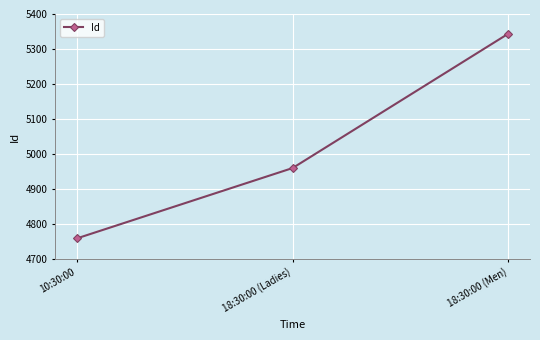

Where is the data nearest to the value 5051?

18:30:00 (Ladies)